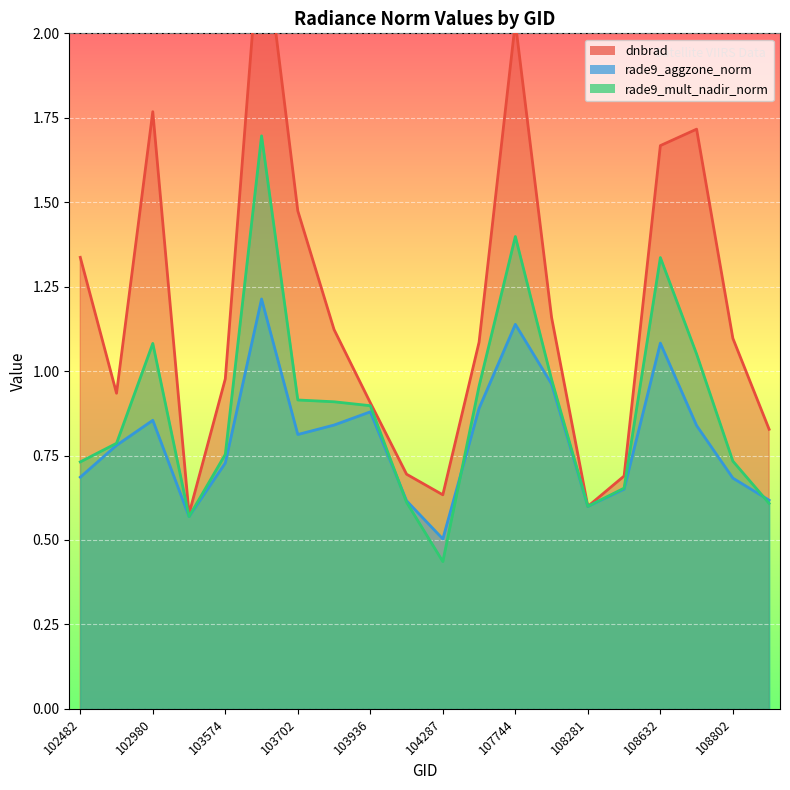

Reading left to right, what are all the values shown in this chart?

dnbrad: 1.3	0.9	1.8	0.6	1.0	2.3	1.5	1.1	0.9	0.7	0.6	1.1	2.0	1.2	0.6	0.7	1.7	1.7	1.1	0.8
rade9_aggzone_norm: 0.7	0.8	0.9	0.6	0.7	1.2	0.8	0.8	0.9	0.6	0.5	0.9	1.1	1.0	0.6	0.7	1.1	0.8	0.7	0.6
rade9_mult_nadir_norm: 0.7	0.8	1.1	0.6	0.8	1.7	0.9	0.9	0.9	0.6	0.4	1.0	1.4	1.0	0.6	0.7	1.3	1.1	0.7	0.6